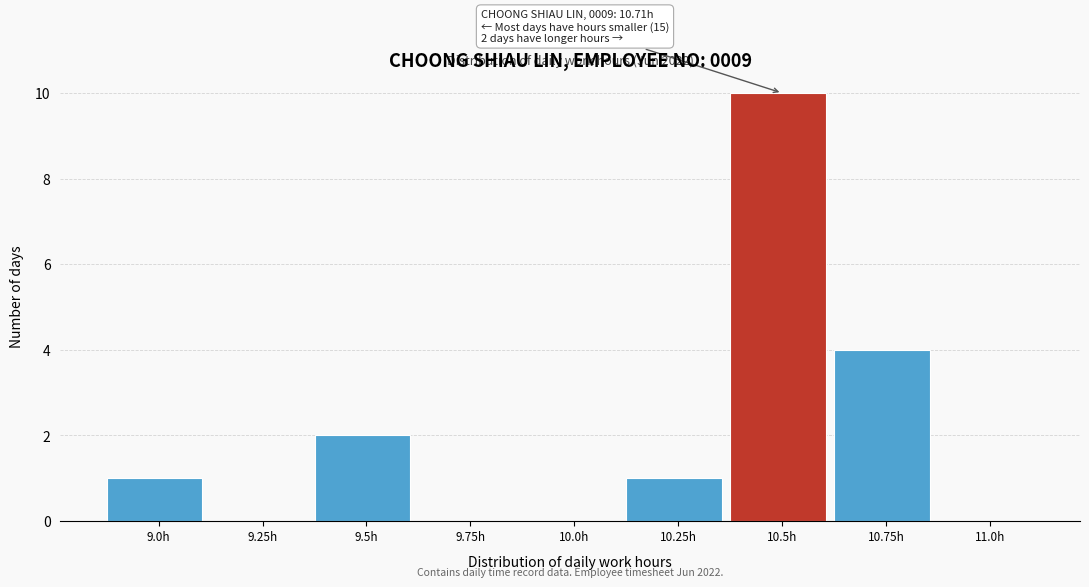

Reading left to right, what are all the values shown in this chart?

9.0h=1	9.25h=0	9.5h=2	9.75h=0	10.0h=0	10.25h=1	10.5h=10	10.75h=4	11.0h=0